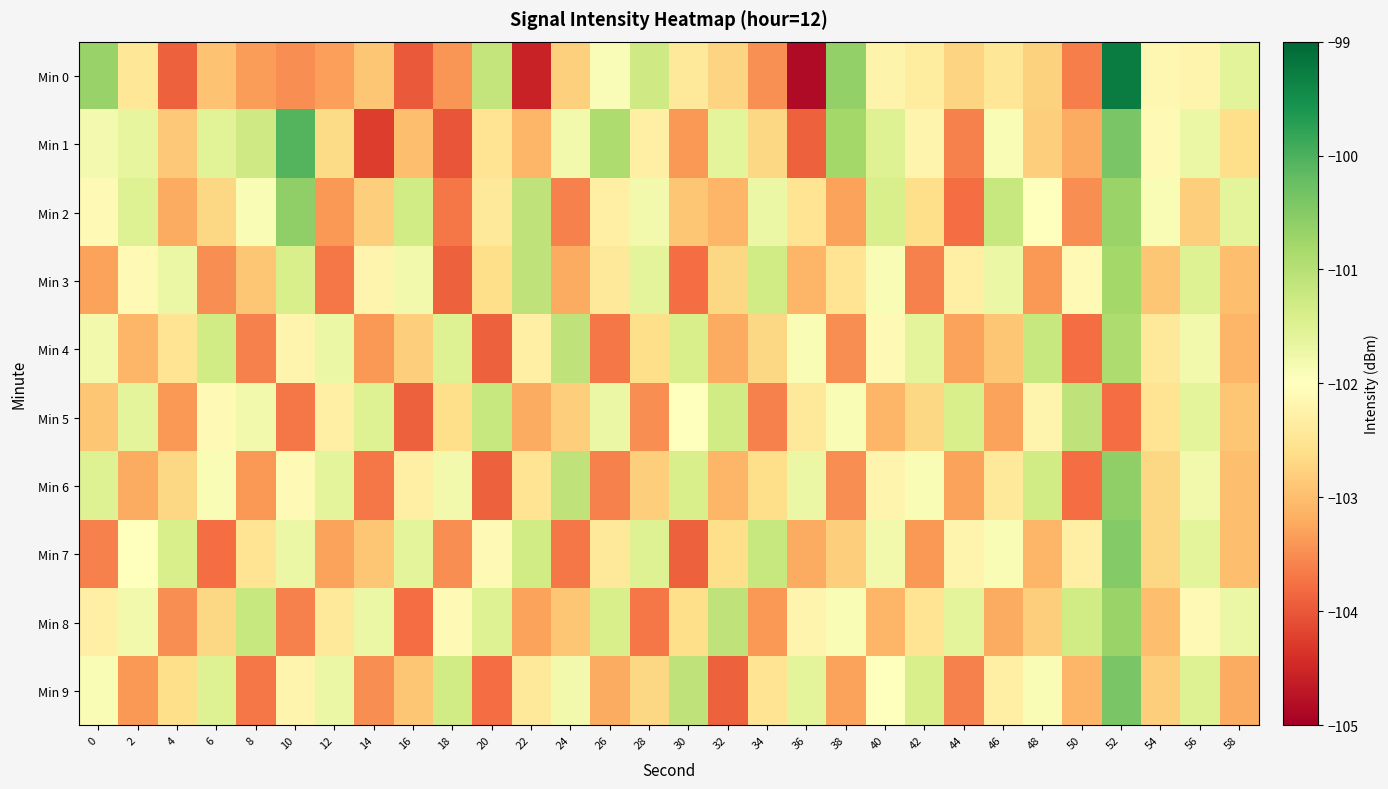

Reading left to right, transcribe all the data shown in this chart.

Min 0: 0=-100.7	2=-102.5	4=-103.9	6=-103.0	8=-103.3	10=-103.5	12=-103.3	14=-102.9	16=-104.0	18=-103.4	20=-101.1	22=-104.6	24=-102.8	26=-101.9	28=-101.3	30=-102.4	32=-102.7	34=-103.5	36=-104.8	38=-100.6	40=-102.2	42=-102.4	44=-102.7	46=-102.4	48=-102.8	50=-103.6	52=-99.3	54=-102.2	56=-102.2	58=-101.6
Min 1: 0=-101.8	2=-101.6	4=-102.9	6=-101.5	8=-101.3	10=-100.1	12=-102.7	14=-104.3	16=-103.0	18=-104.0	20=-102.5	22=-103.1	24=-101.8	26=-100.9	28=-102.3	30=-103.4	32=-101.6	34=-102.7	36=-103.9	38=-100.8	40=-101.5	42=-102.2	44=-103.6	46=-101.9	48=-102.8	50=-103.2	52=-100.4	54=-102.1	56=-101.7	58=-102.6
Min 2: 0=-102.1	2=-101.5	4=-103.2	6=-102.7	8=-101.9	10=-100.6	12=-103.4	14=-102.8	16=-101.3	18=-103.7	20=-102.4	22=-101.1	24=-103.6	26=-102.3	28=-101.8	30=-102.9	32=-103.1	34=-101.7	36=-102.5	38=-103.3	40=-101.4	42=-102.6	44=-103.8	46=-101.2	48=-102.0	50=-103.5	52=-100.7	54=-101.9	56=-102.8	58=-101.6
Min 3: 0=-103.3	2=-102.1	4=-101.7	6=-103.5	8=-102.9	10=-101.4	12=-103.7	14=-102.2	16=-101.8	18=-103.9	20=-102.6	22=-101.1	24=-103.2	26=-102.4	28=-101.6	30=-103.8	32=-102.7	34=-101.3	36=-103.1	38=-102.5	40=-101.9	42=-103.6	44=-102.3	46=-101.7	48=-103.4	50=-102.1	52=-100.8	54=-102.9	56=-101.5	58=-103.0
Min 4: 0=-101.8	2=-103.1	4=-102.5	6=-101.3	8=-103.6	10=-102.2	12=-101.7	14=-103.4	16=-102.8	18=-101.5	20=-103.9	22=-102.3	24=-101.1	26=-103.7	28=-102.6	30=-101.4	32=-103.2	34=-102.7	36=-101.9	38=-103.5	40=-102.1	42=-101.6	44=-103.3	46=-102.9	48=-101.2	50=-103.8	52=-100.9	54=-102.4	56=-101.8	58=-103.1
Min 5: 0=-102.9	2=-101.6	4=-103.4	6=-102.1	8=-101.8	10=-103.7	12=-102.3	14=-101.5	16=-103.9	18=-102.6	20=-101.2	22=-103.2	24=-102.8	26=-101.7	28=-103.5	30=-102.0	32=-101.3	34=-103.6	36=-102.4	38=-101.9	40=-103.1	42=-102.7	44=-101.4	46=-103.3	48=-102.2	50=-101.1	52=-103.8	54=-102.5	56=-101.6	58=-102.9
Min 6: 0=-101.5	2=-103.2	4=-102.7	6=-101.9	8=-103.4	10=-102.1	12=-101.6	14=-103.7	16=-102.3	18=-101.8	20=-103.9	22=-102.5	24=-101.1	26=-103.6	28=-102.8	30=-101.4	32=-103.1	34=-102.6	36=-101.7	38=-103.5	40=-102.2	42=-101.9	44=-103.3	46=-102.4	48=-101.3	50=-103.8	52=-100.6	54=-102.7	56=-101.8	58=-103.0
Min 7: 0=-103.6	2=-102.0	4=-101.4	6=-103.8	8=-102.5	10=-101.7	12=-103.3	14=-102.9	16=-101.6	18=-103.5	20=-102.1	22=-101.3	24=-103.7	26=-102.4	28=-101.5	30=-103.9	32=-102.6	34=-101.2	36=-103.2	38=-102.8	40=-101.8	42=-103.4	44=-102.2	46=-101.9	48=-103.1	50=-102.3	52=-100.5	54=-102.7	56=-101.6	58=-103.0
Min 8: 0=-102.3	2=-101.8	4=-103.5	6=-102.7	8=-101.2	10=-103.6	12=-102.4	14=-101.7	16=-103.8	18=-102.1	20=-101.5	22=-103.3	24=-102.9	26=-101.4	28=-103.7	30=-102.6	32=-101.1	34=-103.4	36=-102.2	38=-101.9	40=-103.1	42=-102.5	44=-101.6	46=-103.2	48=-102.8	50=-101.3	52=-100.7	54=-103.0	56=-102.1	58=-101.7
Min 9: 0=-101.9	2=-103.4	4=-102.6	6=-101.5	8=-103.7	10=-102.2	12=-101.7	14=-103.5	16=-102.9	18=-101.3	20=-103.8	22=-102.4	24=-101.8	26=-103.2	28=-102.7	30=-101.1	32=-103.9	34=-102.5	36=-101.6	38=-103.3	40=-102.0	42=-101.4	44=-103.6	46=-102.3	48=-101.9	50=-103.1	52=-100.4	54=-102.8	56=-101.5	58=-103.2